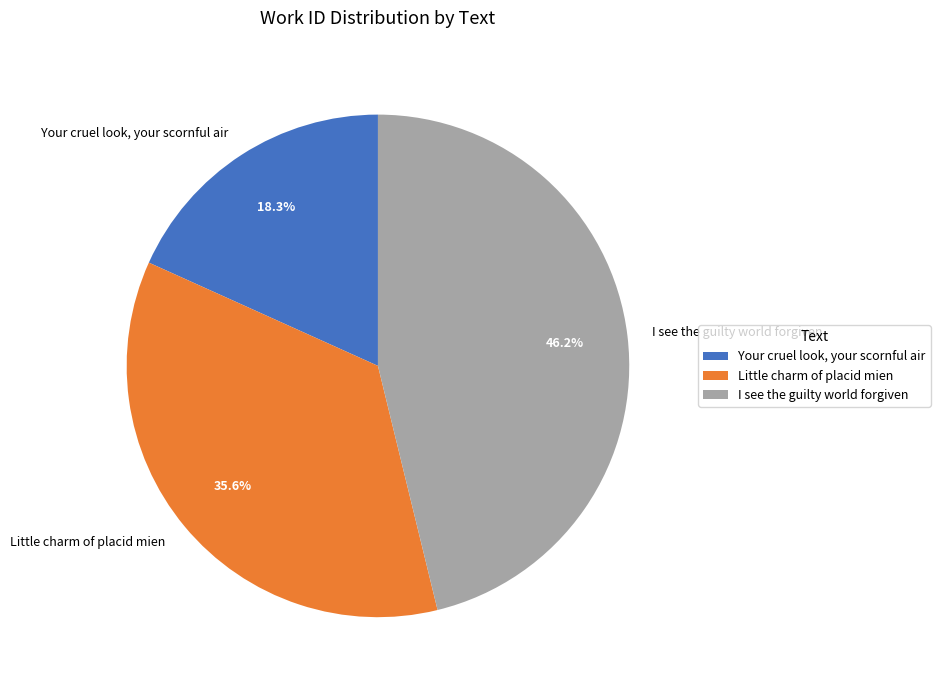

Combined, what portion of the pie is Your cruel look, your scornful air and I see the guilty world forgiven?

64.4%